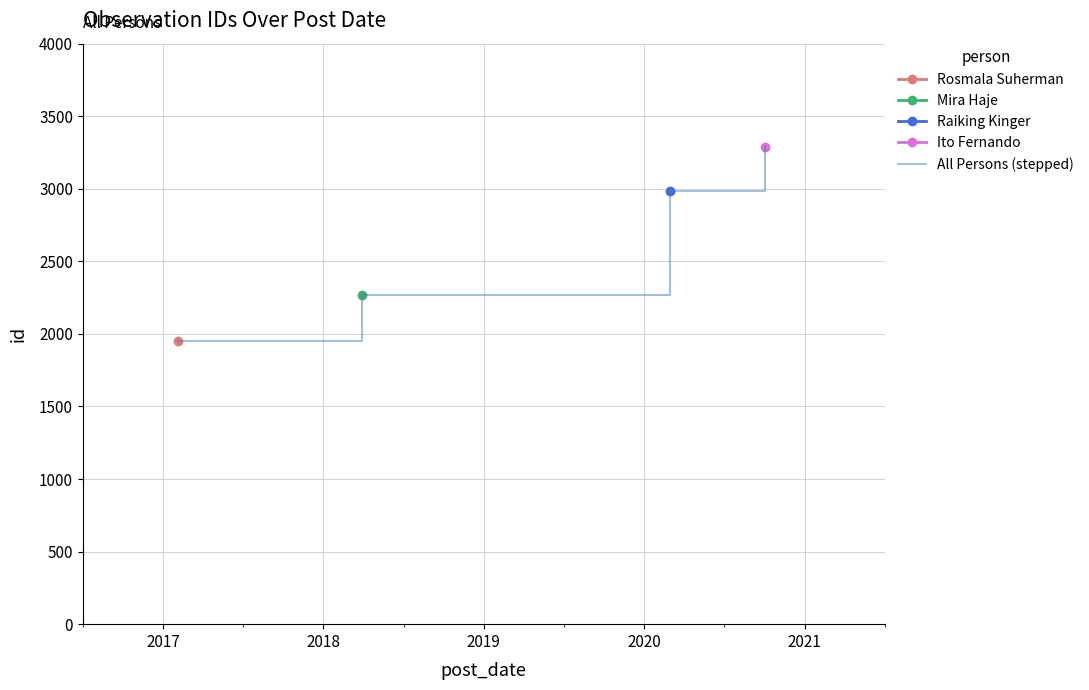

What is the sum of all values?

10500